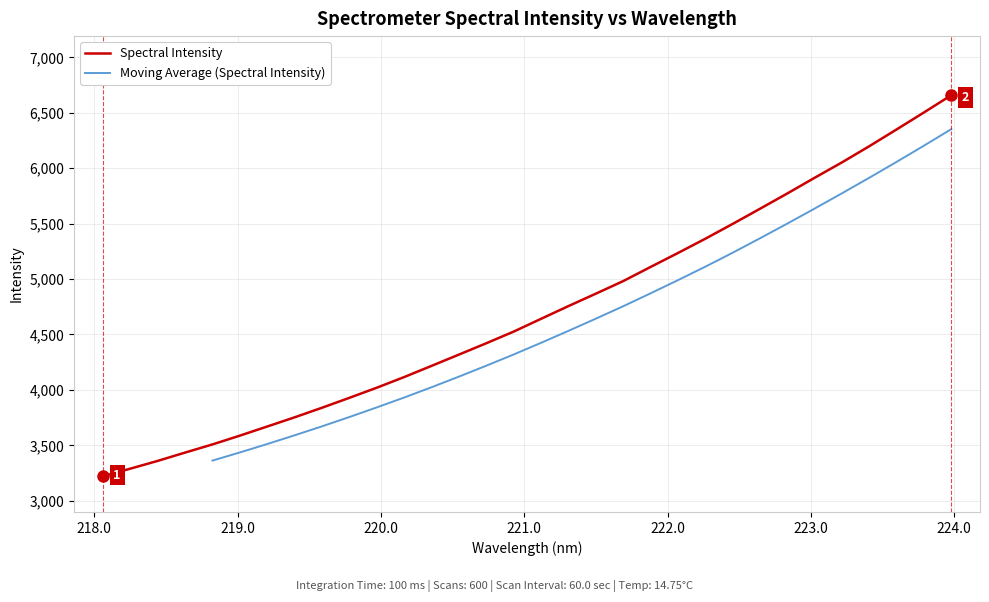

How many data points does each series have?

32